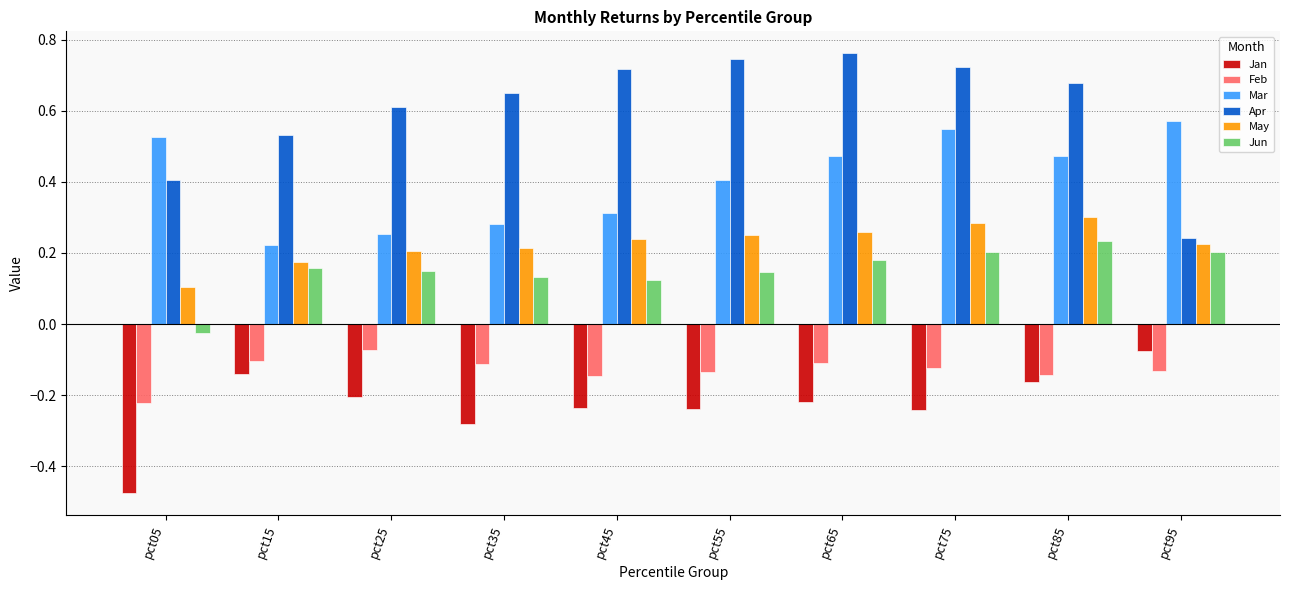

Which series has the largest total across all categories?

Apr